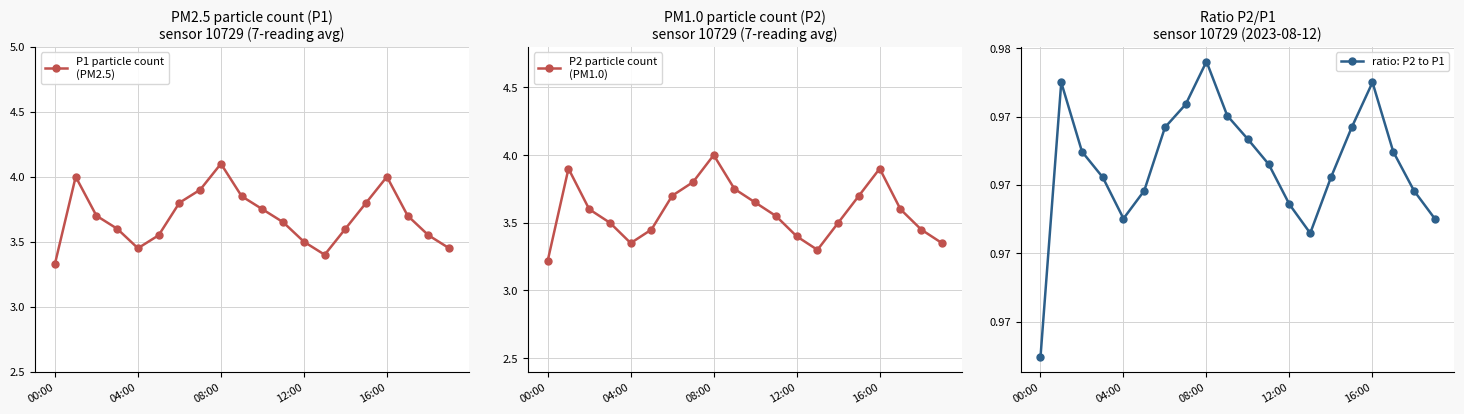

At which category is the sum across all series the highest?

08:00